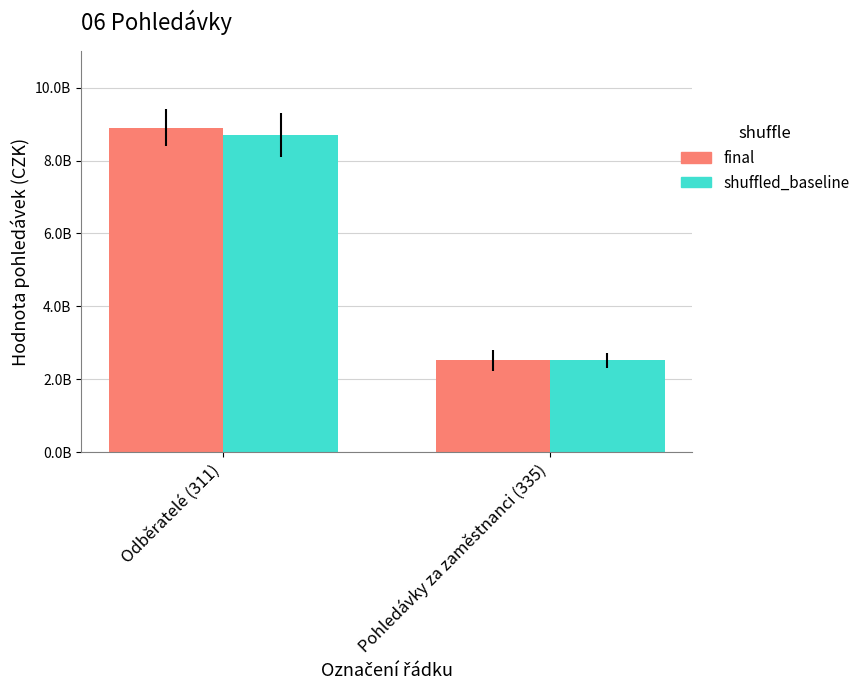

Rank the series at Odběratelé (311) from highest to lowest value.

final, shuffled_baseline